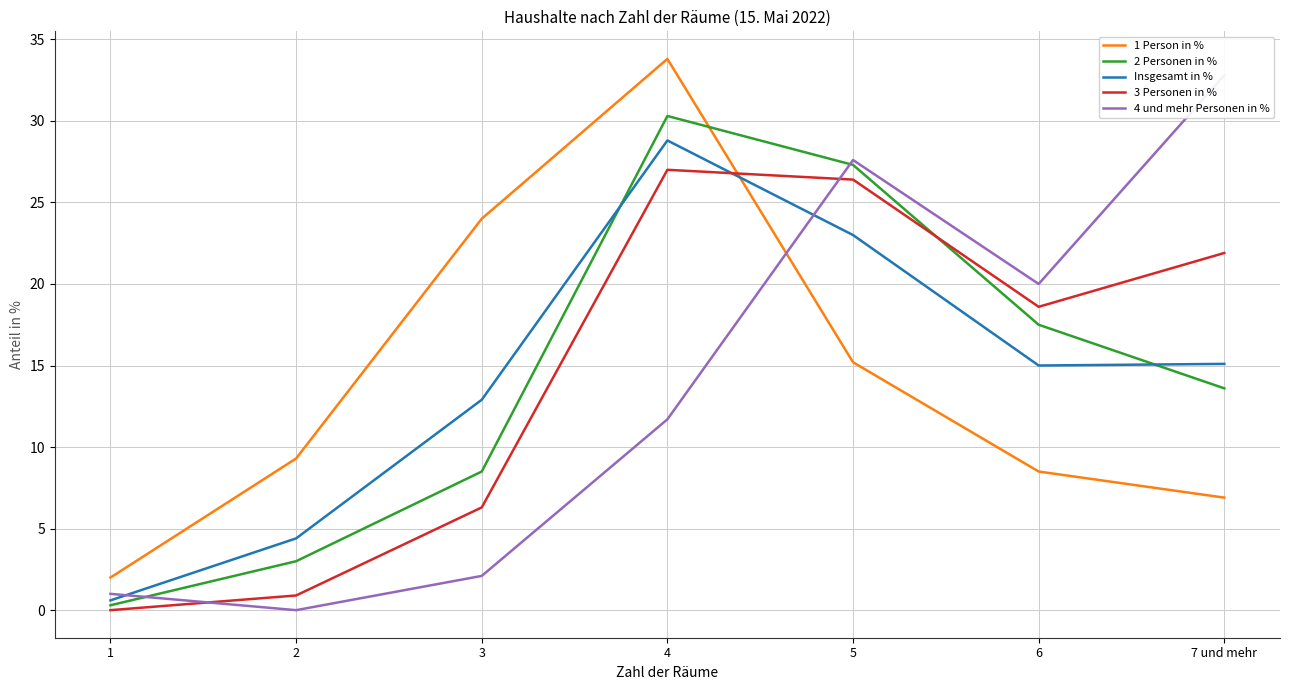

At how many categories does at least one series exceed 12?

5